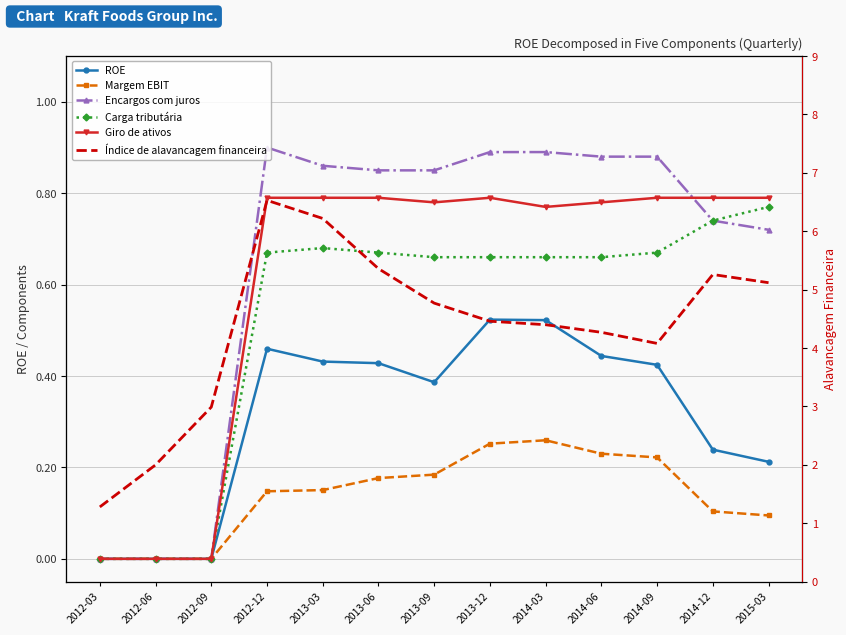

What is the total value across all series at 2014-09?

7.1